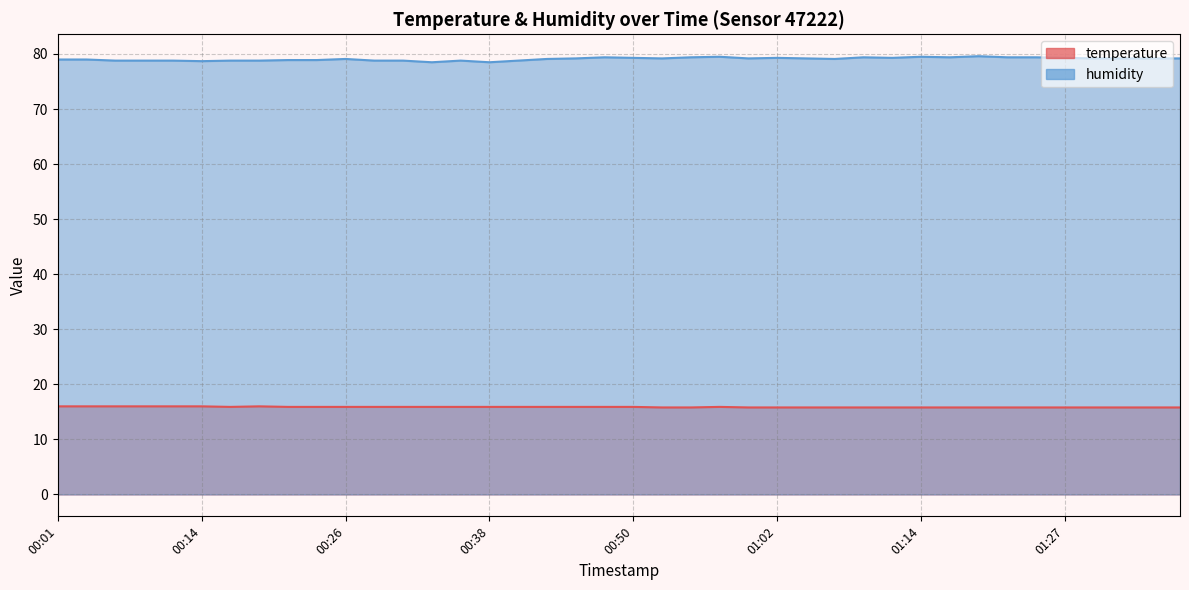

True or false: temperature and humidity cross at least once.

False